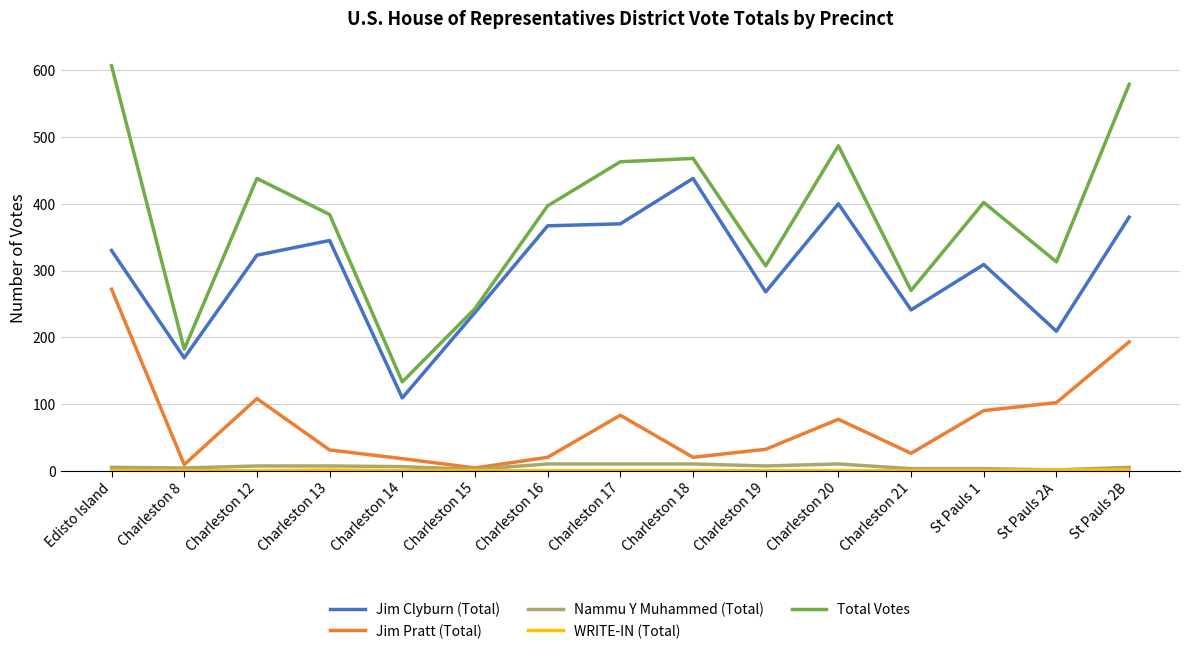

In Total Votes, how many points are lower than both neighbors (excluding endpoints)?

5